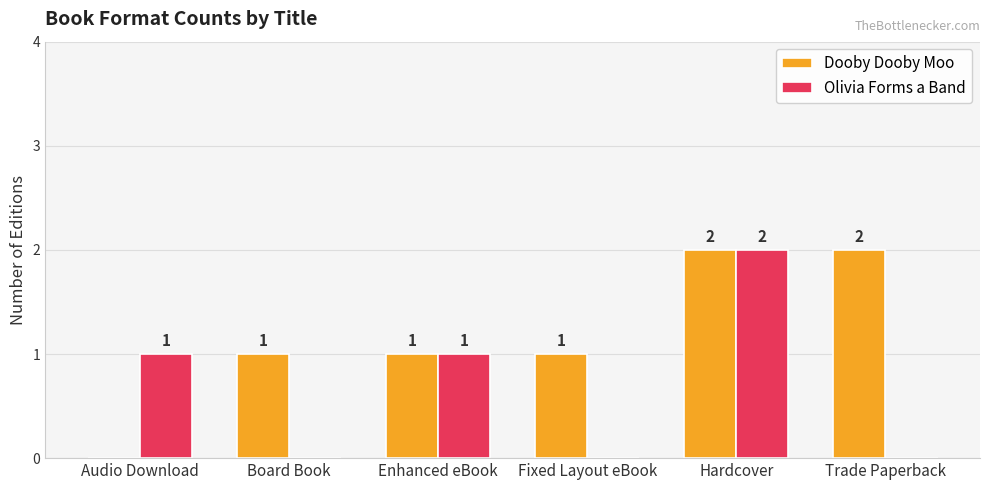

Between Audio Download and Trade Paperback, which series saw the biggest shift?

Dooby Dooby Moo